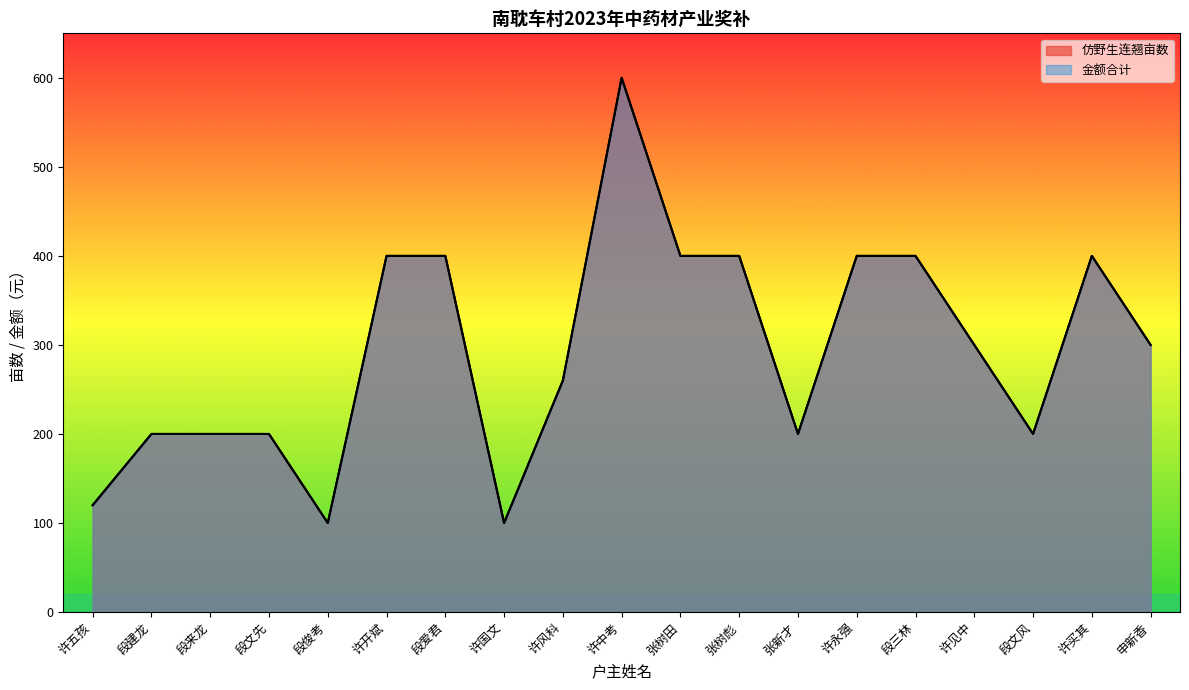

Where is 金额合计 nearest to the value 350?

许开斌